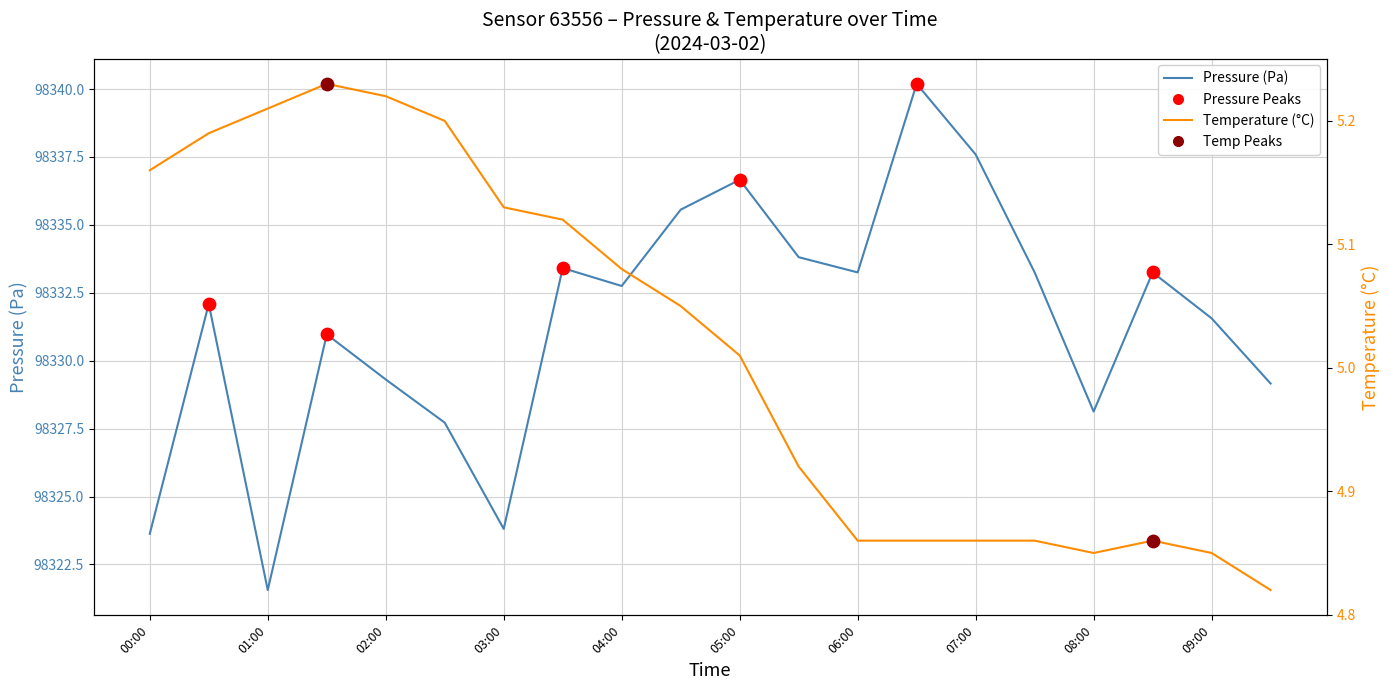

Is the value of temperature at 18 greater than the value of pressure at 17?

No